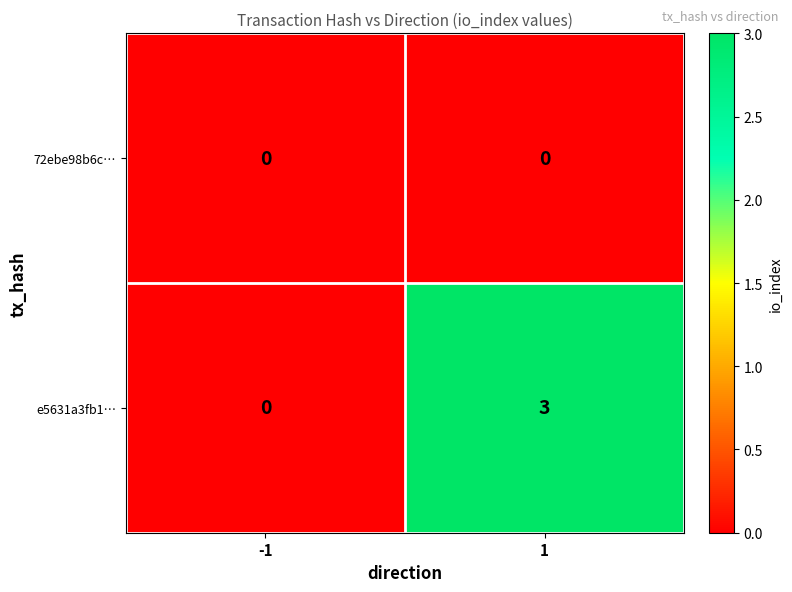

What is the sum of the e5631a3fb1… values at -1 and 1?

3